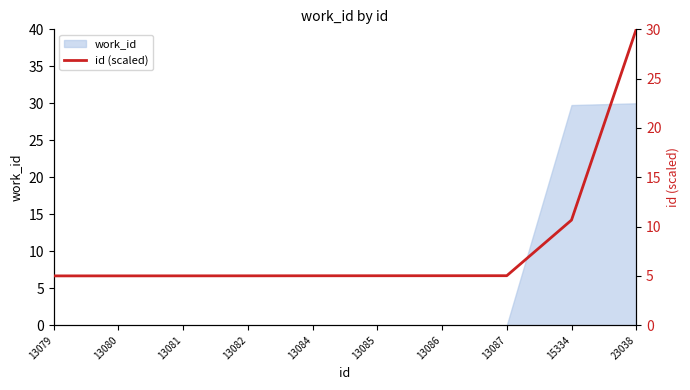

Reading left to right, transcribe all the data shown in this chart.

5.0	5.0	5.0	5.0	5.0	5.0	5.0	5.0	10.7	30.0